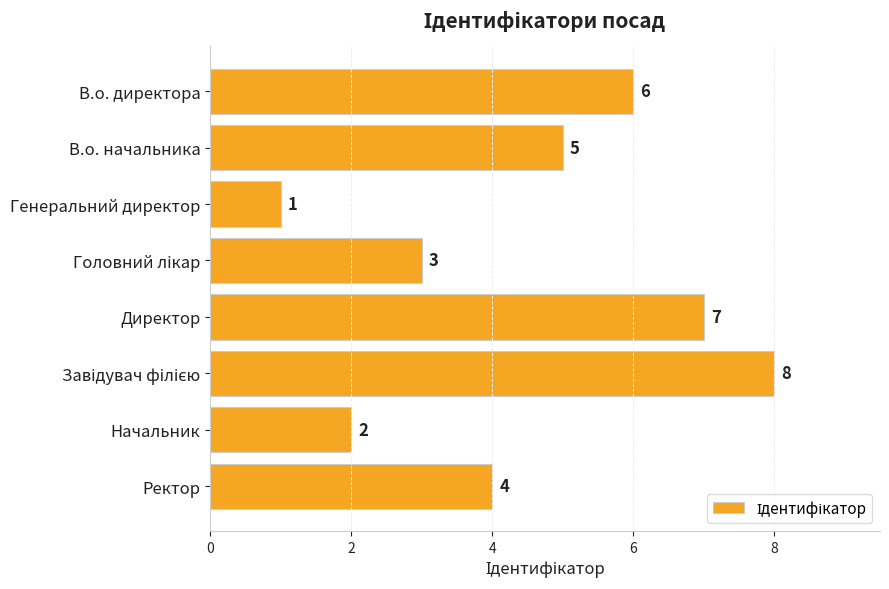

How many bars are there in total?

8